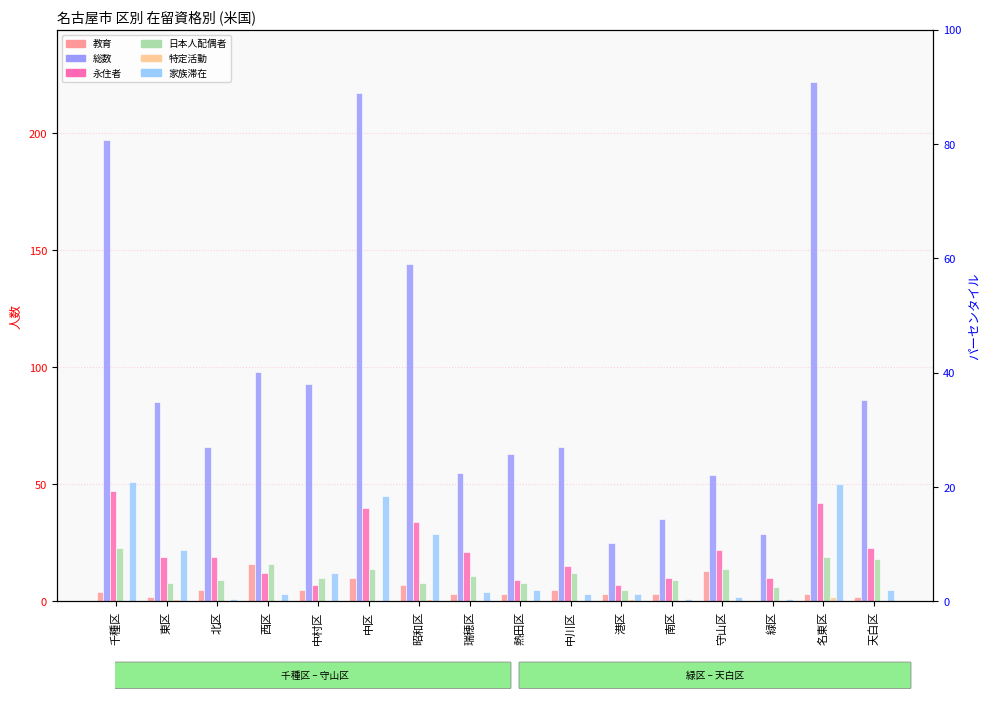

What is the difference between the maximum and minimum values in the 永住者 series?

40